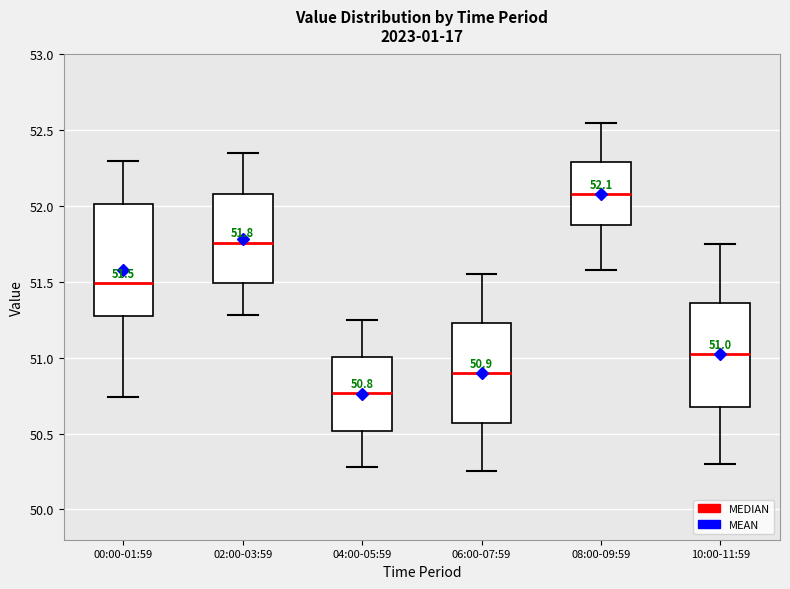

Comparing the boxes themselves (not the whiskers), which one is the tallest?

00:00-01:59